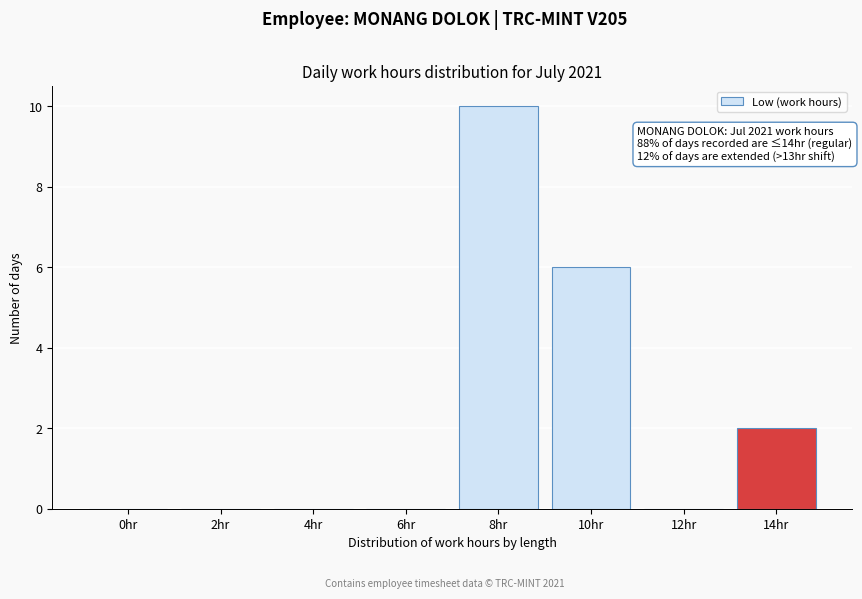

Reading right to left, list all the values displayed in this chart.

14hr=2	12hr=0	10hr=6	8hr=10	6hr=0	4hr=0	2hr=0	0hr=0